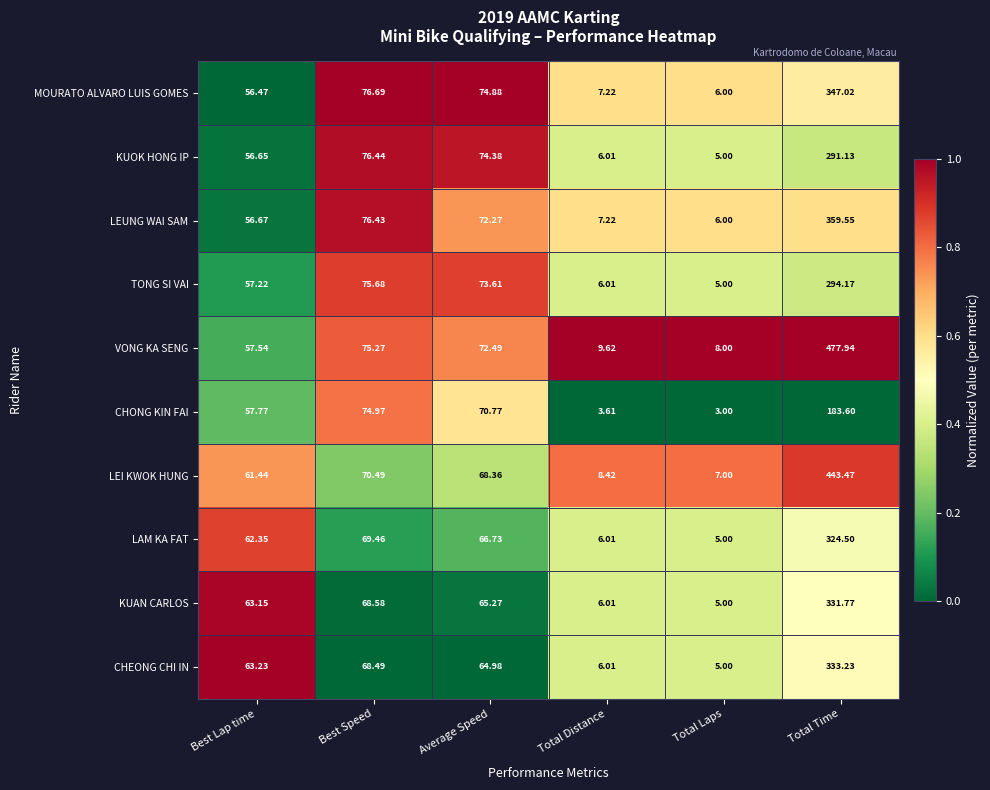

Which series has the widest spread of values?

VONG KA SENG